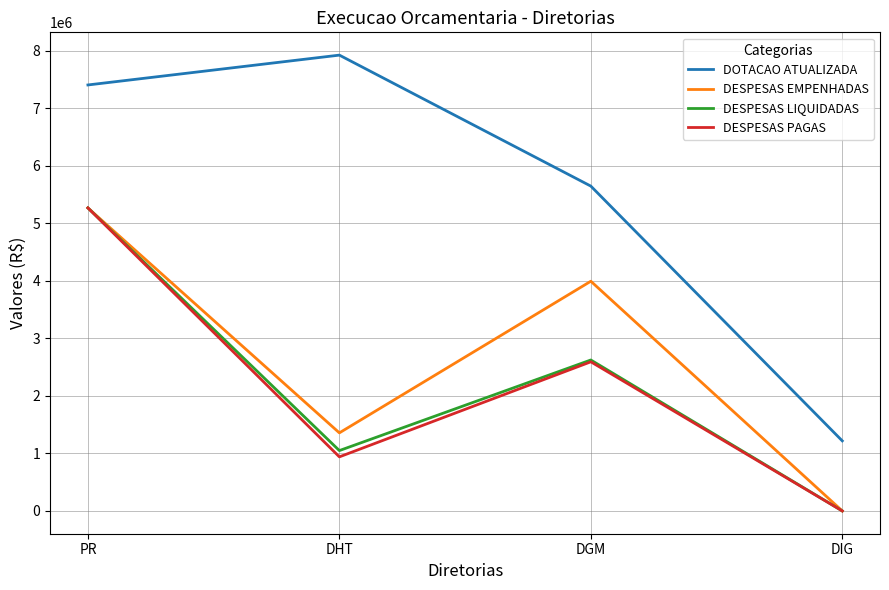

What is the total value across all series at DGM?

14862661.5